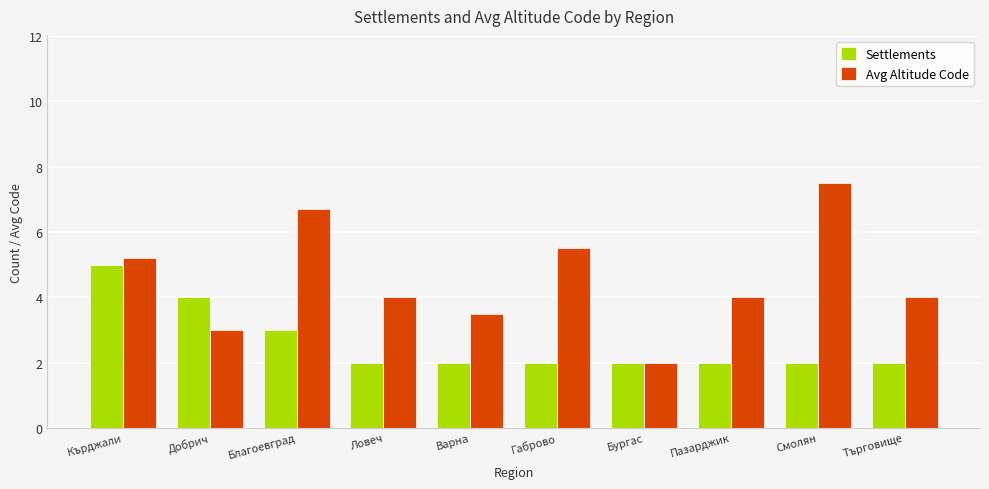

Does the chart contain stacked bars?

No